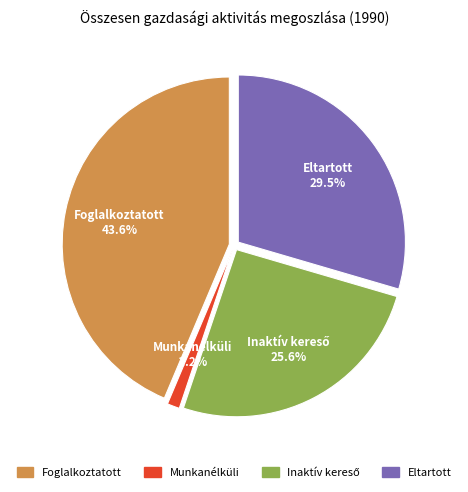

The Foglalkoztatott slice represents 44% of the pie. True or false?

True